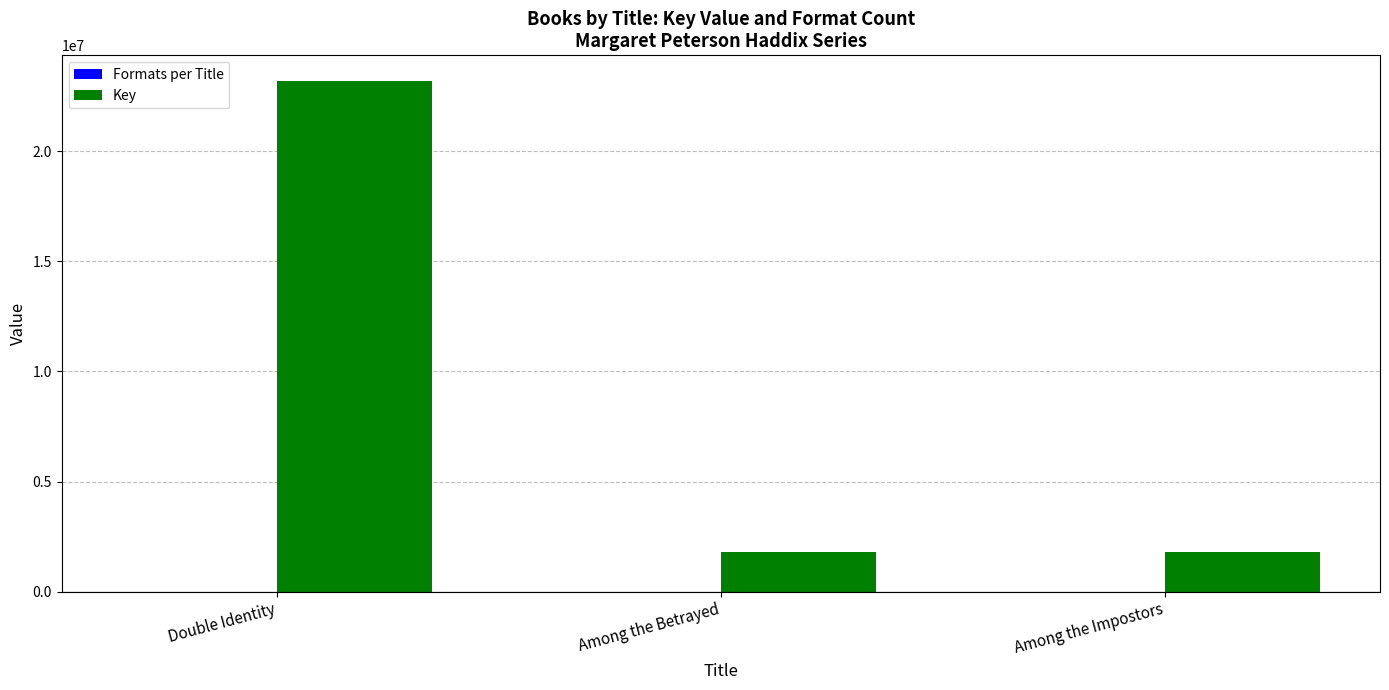

The value of Key at Among the Impostors is 1804927. True or false?

True